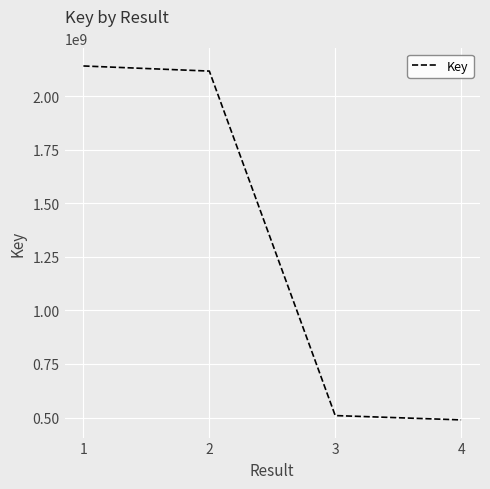

What is the difference between the maximum and second lowest values?

1631575346